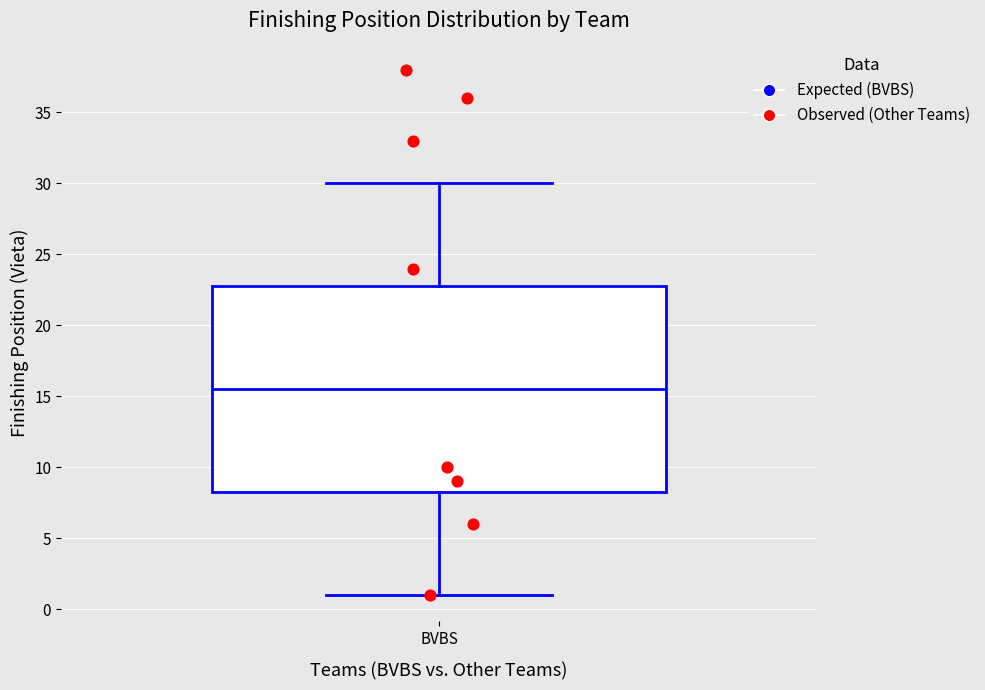

Transcribe this box plot: give where the median line is, the range the box spans, and where the two whiskers end, as read against the y-axis. The values are not printed on the chart, so give them approximately, as read against the axis.

median 15.5, box 8.5 to 23.0, whiskers 1.0 to 30.0